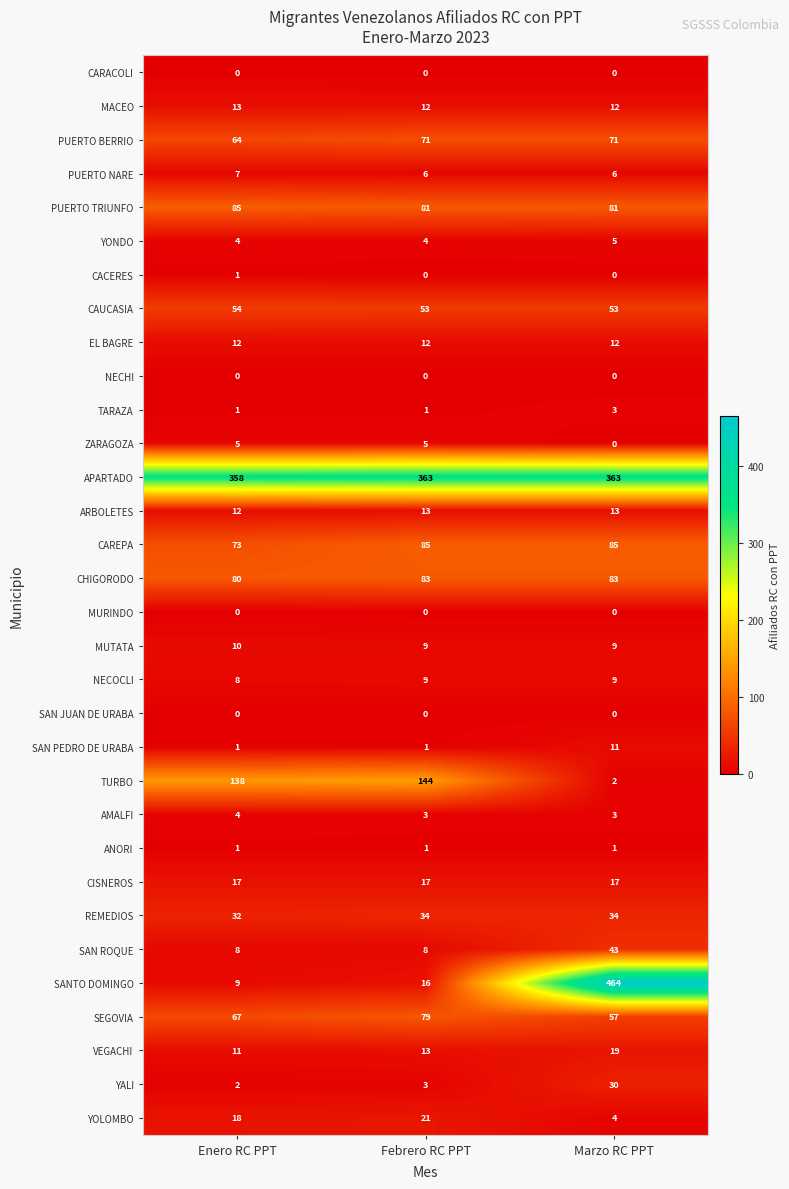

What is the sum of all MACEO values?

37